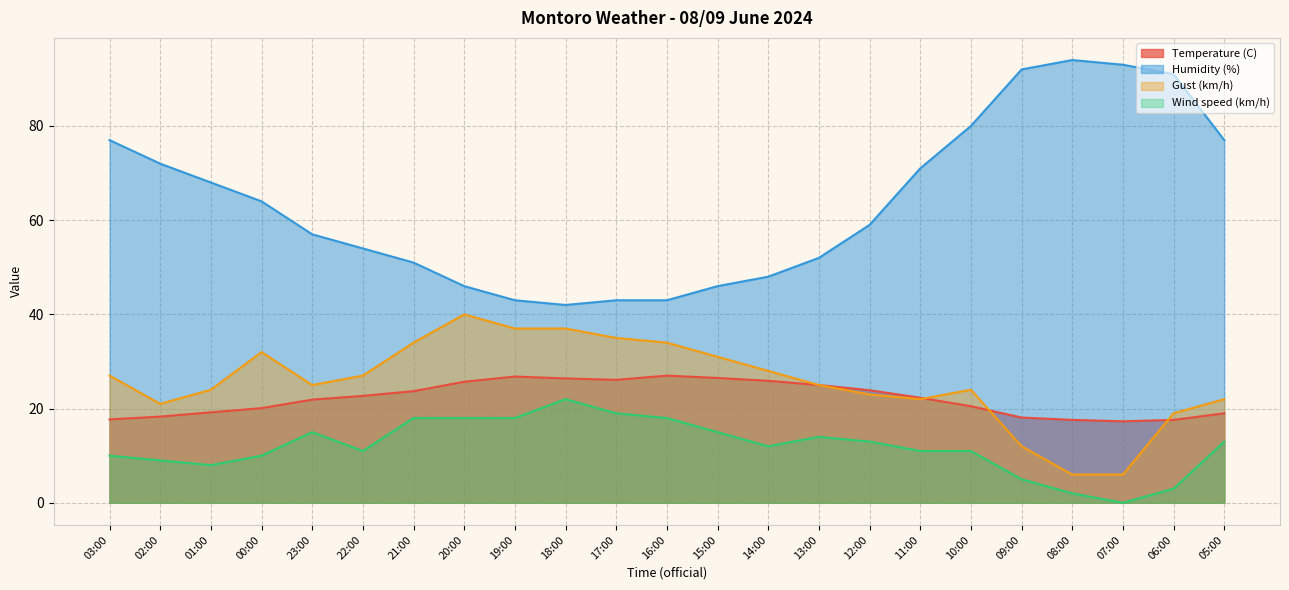

How many distinct data groups are displayed?

4